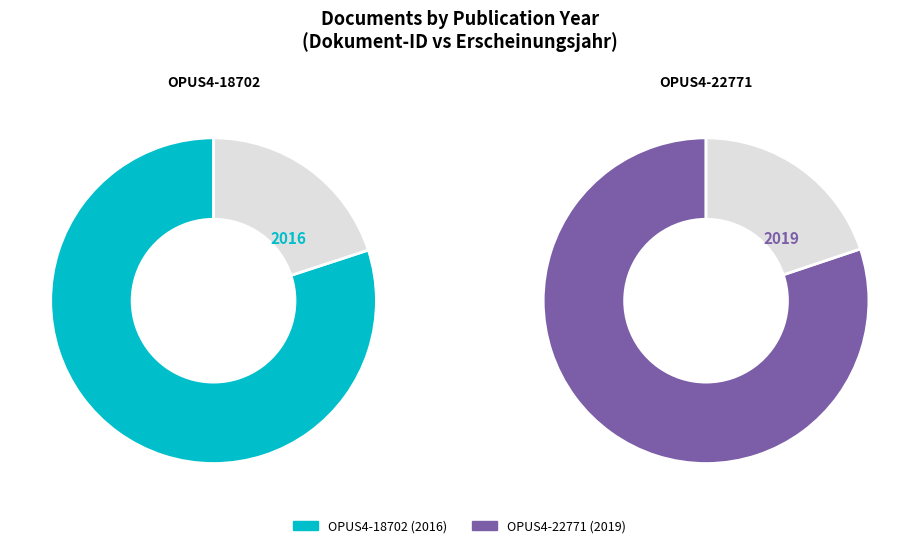

Rank the categories by value from lowest to highest.

OPUS4-18702, OPUS4-22771